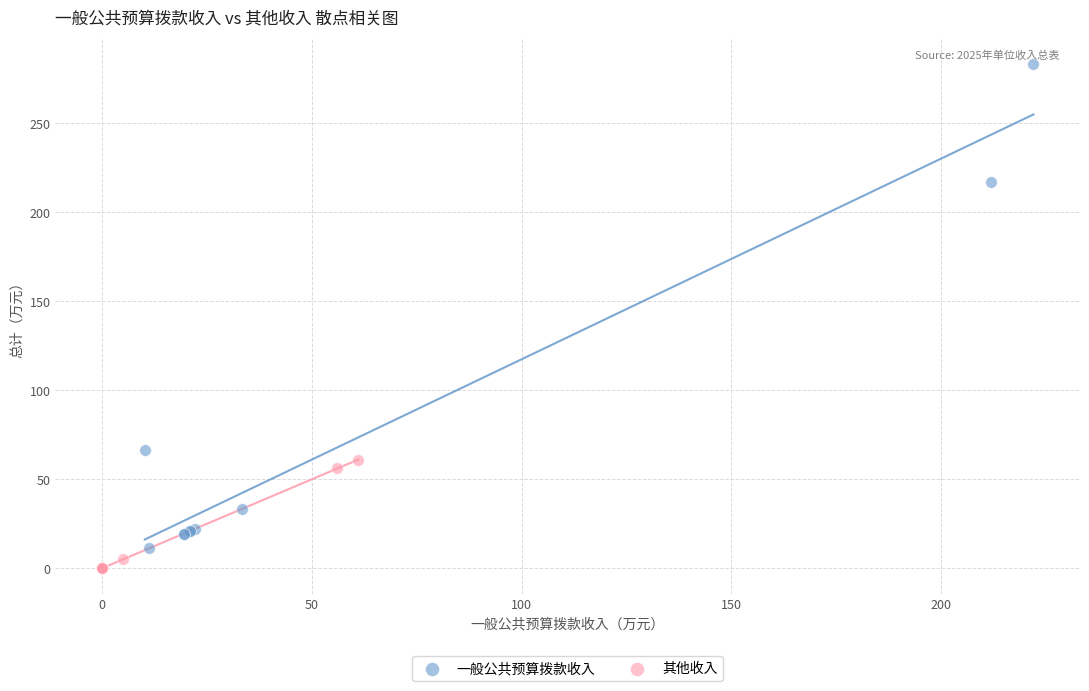

Which series has the largest Y range (max minus min)?

一般公共预算拨款收入